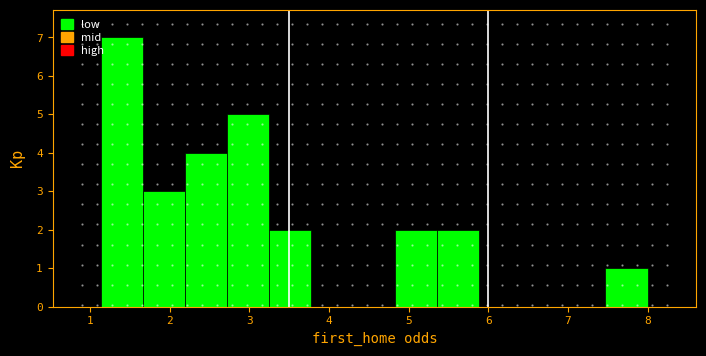

Which range on the x-axis has the tallest bar?

1.1 to 1.7